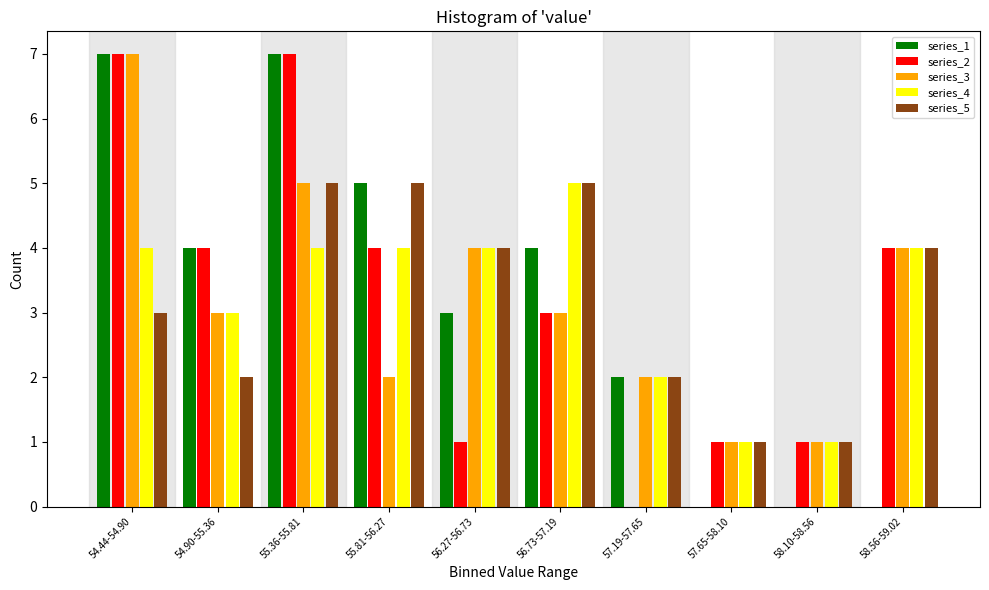

What is the greatest value displayed?

7